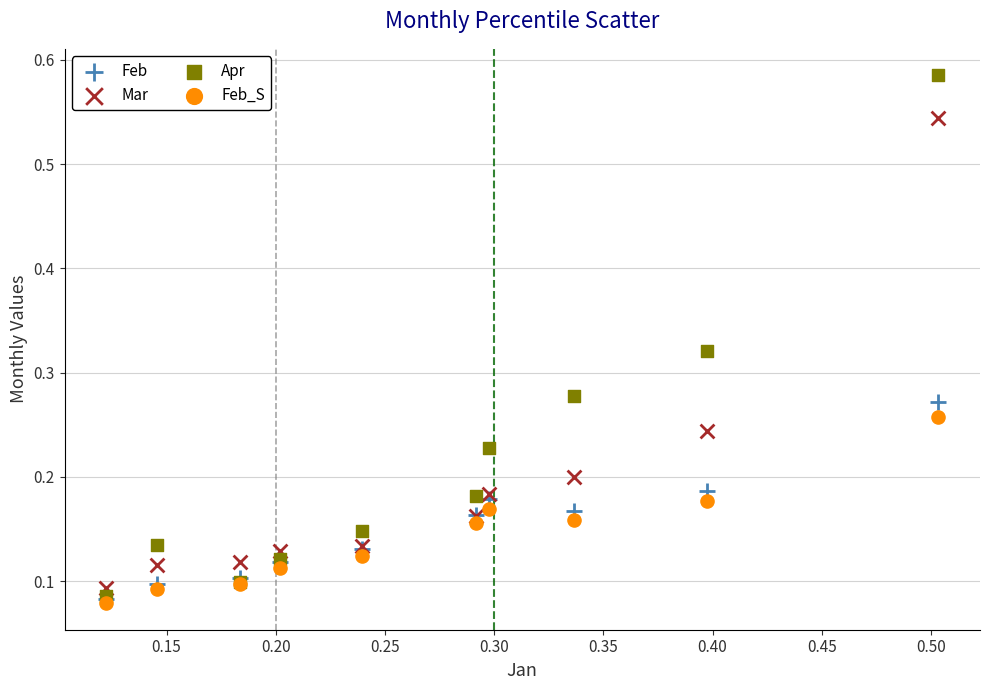

What are all the series names shown in the legend?

Feb, Mar, Apr, Feb_S